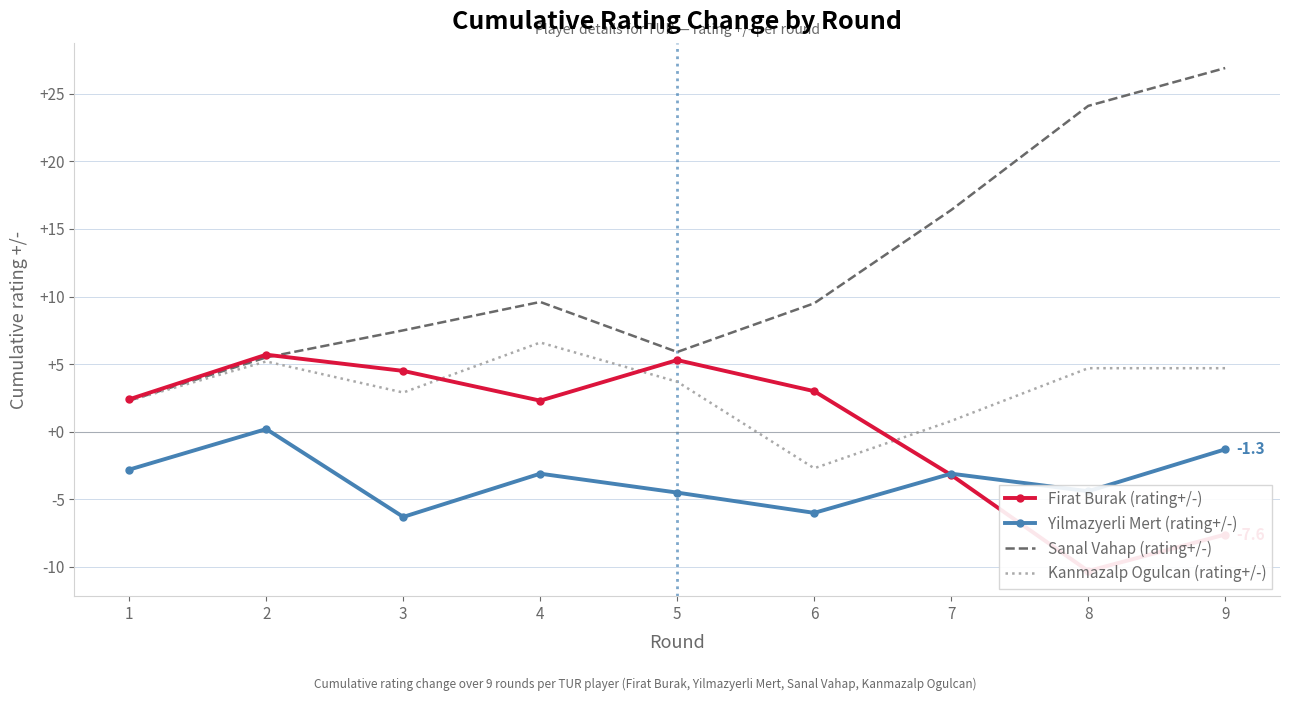

How many lines are shown in the chart?

4